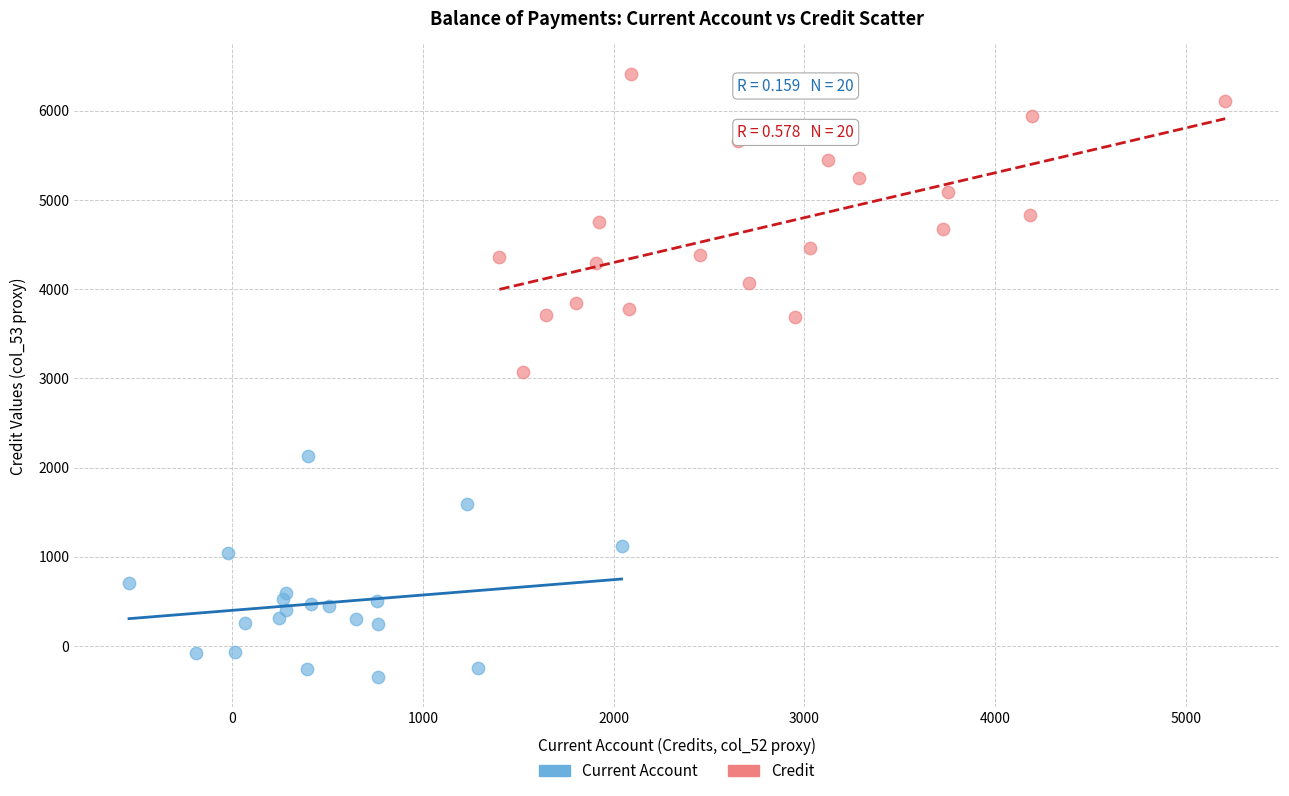

Which series has the largest Y range (max minus min)?

Credit